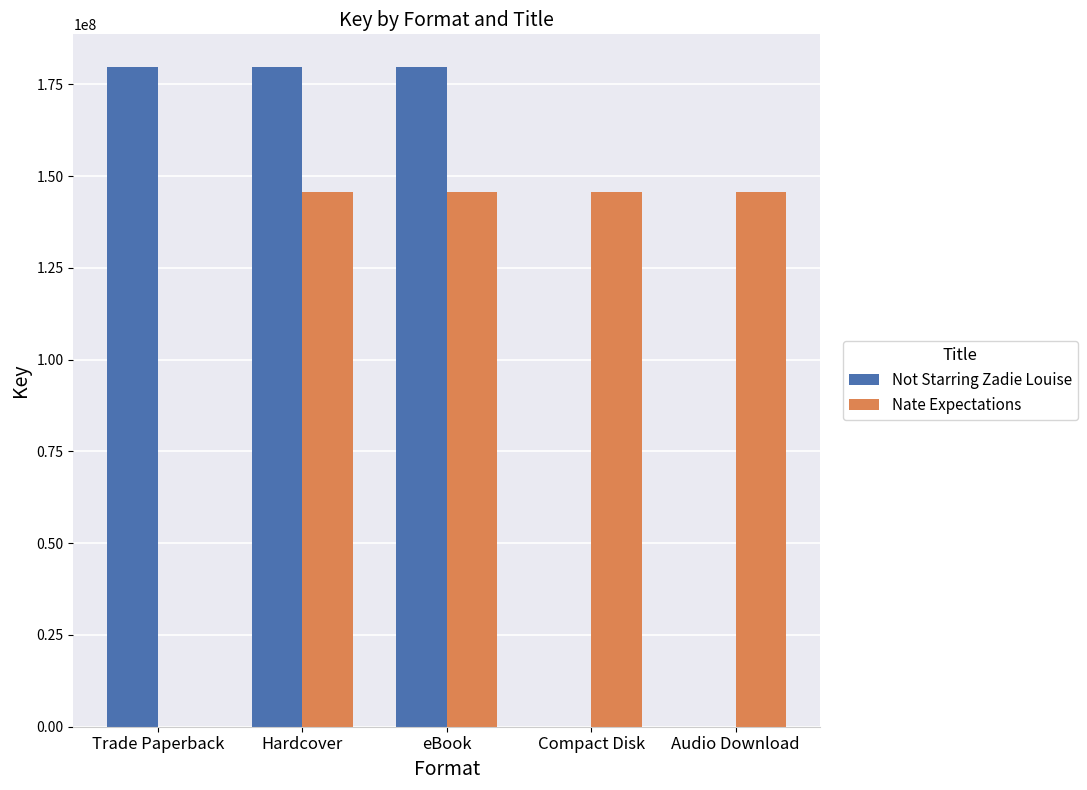

What is the sum of all Nate Expectations values?

583205728